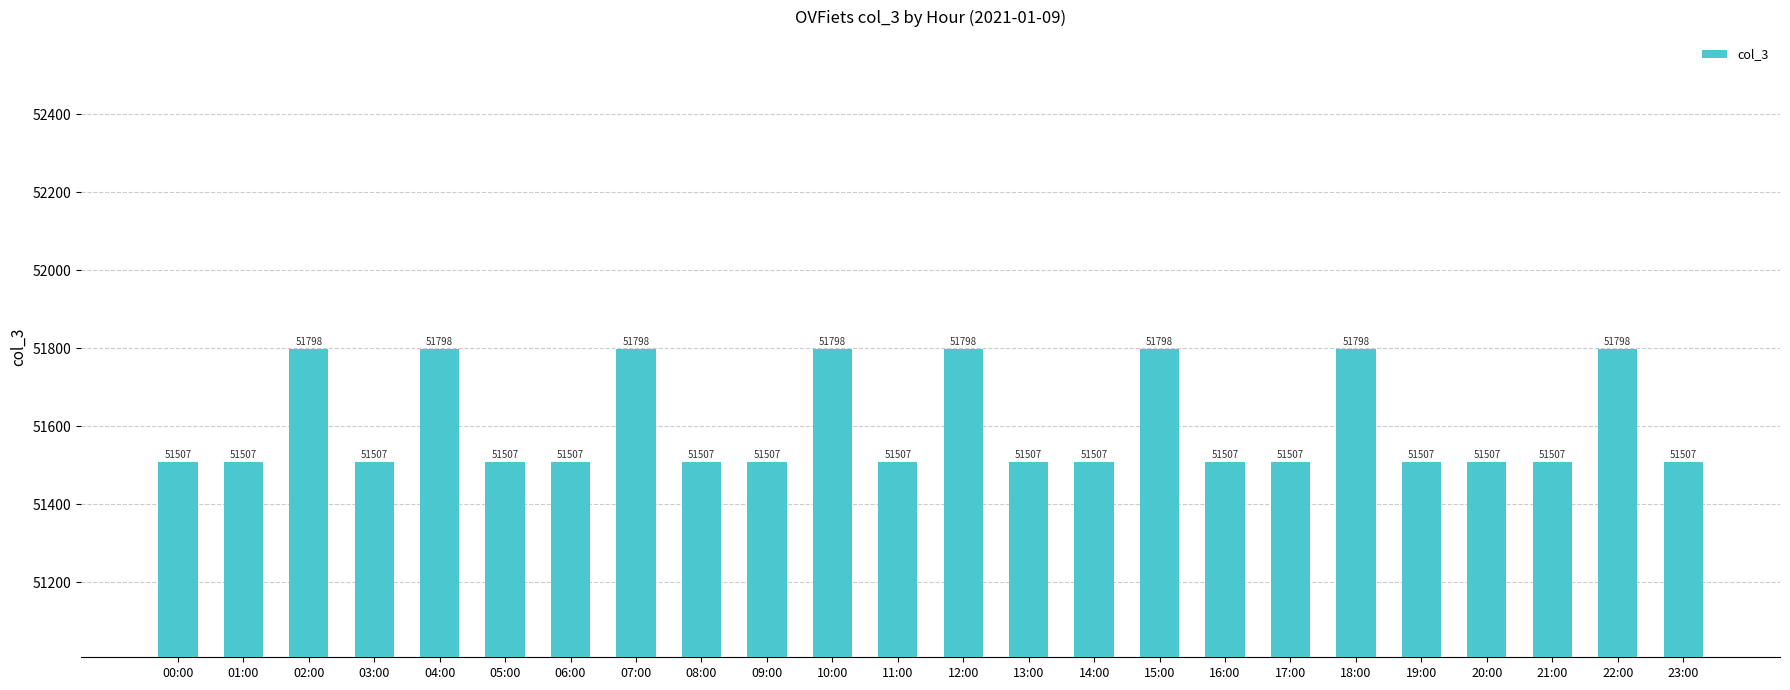

Reading left to right, extract all data points from this chart.

51507	51507	51798	51507	51798	51507	51507	51798	51507	51507	51798	51507	51798	51507	51507	51798	51507	51507	51798	51507	51507	51507	51798	51507